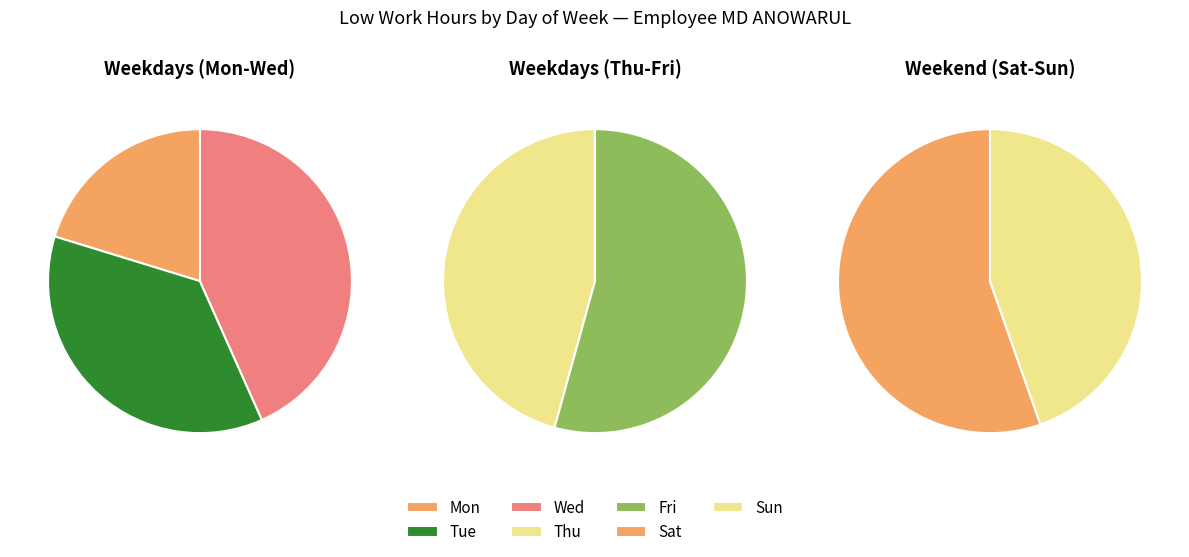

True or false: Wed accounts for 18% of the total.

False